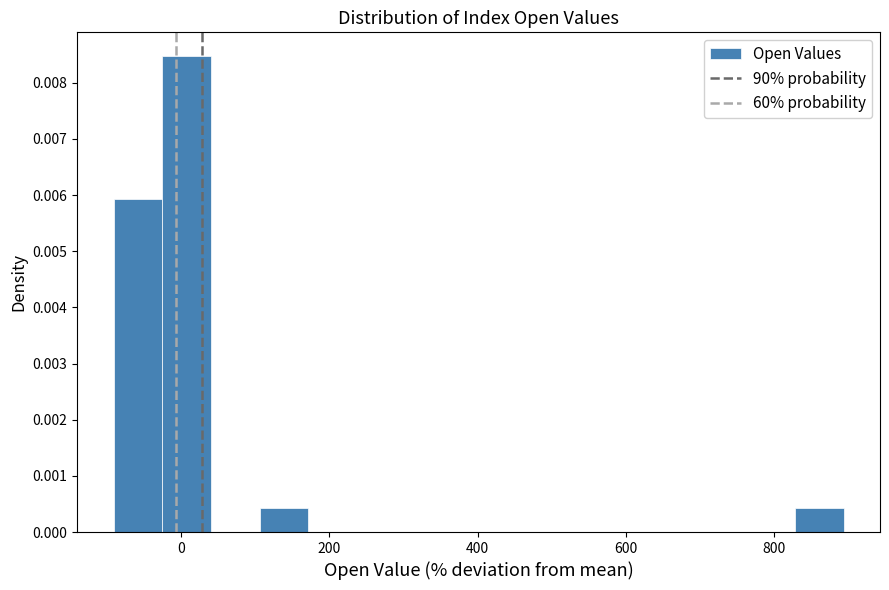

Around what value on the x-axis is the tallest bar? Give the approximate position of its centre, as read against the axis.

0